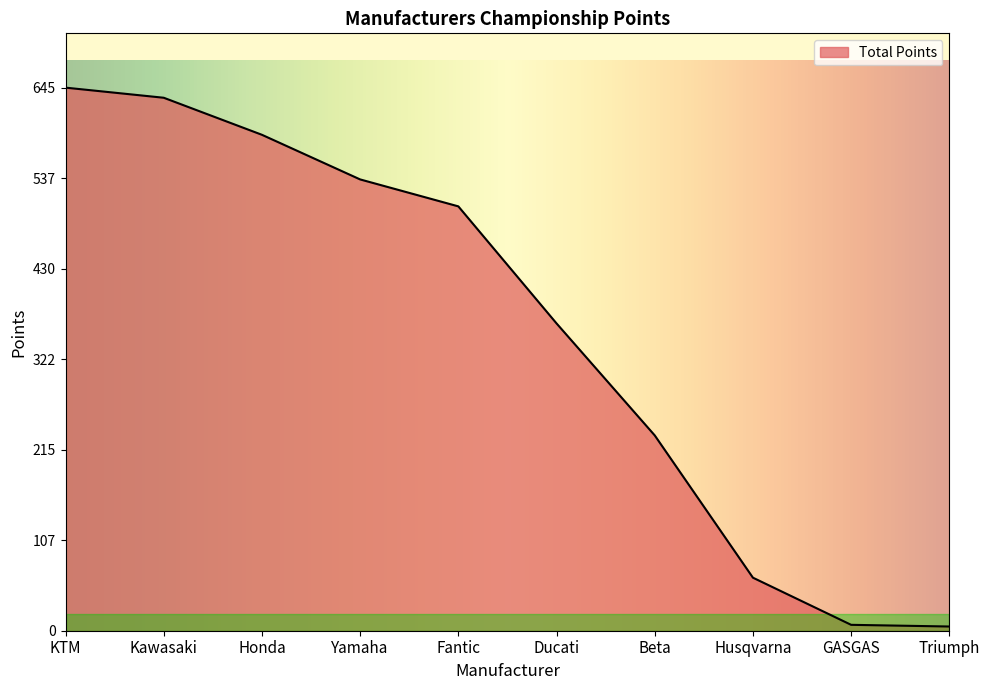

True or false: the data shows 232 at Beta.

True